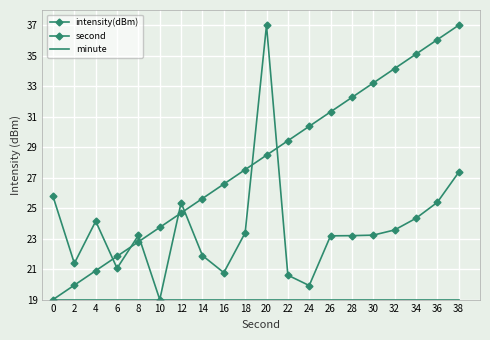

True or false: second has more than 0 interior local peaks.

False